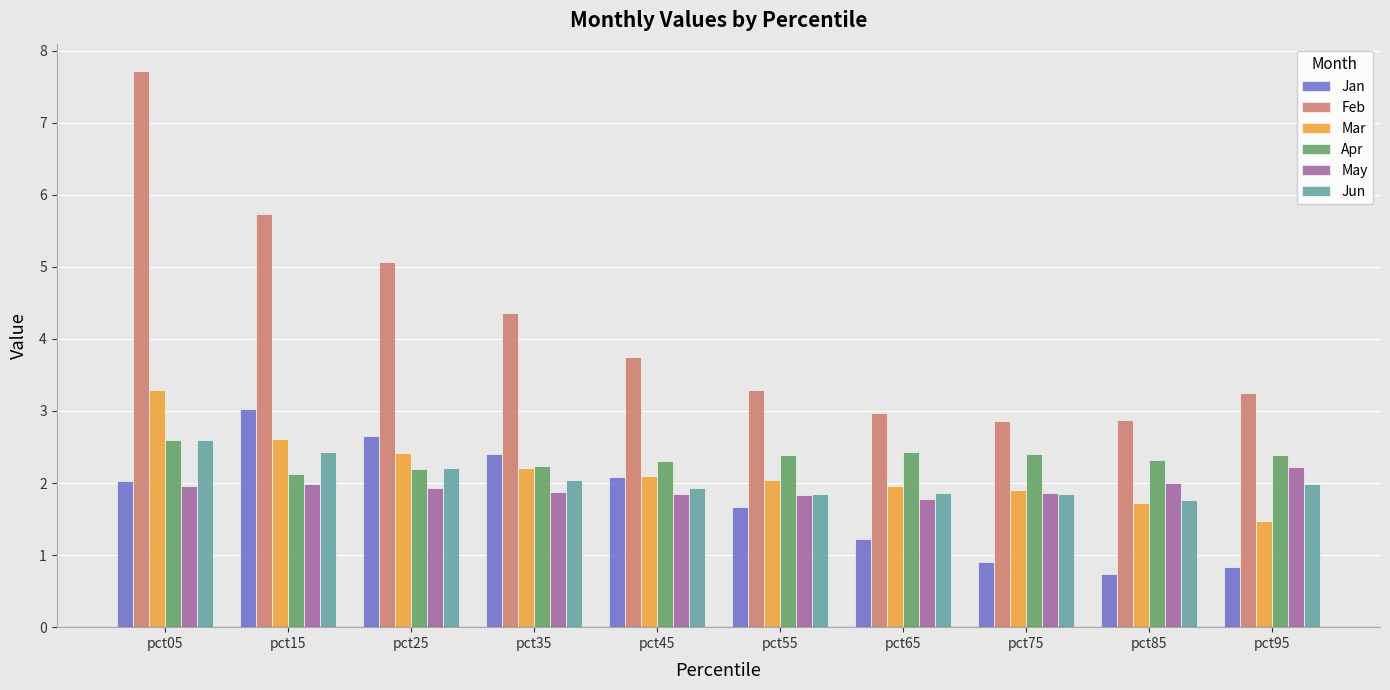

At which category is the sum across all series the highest?

pct05